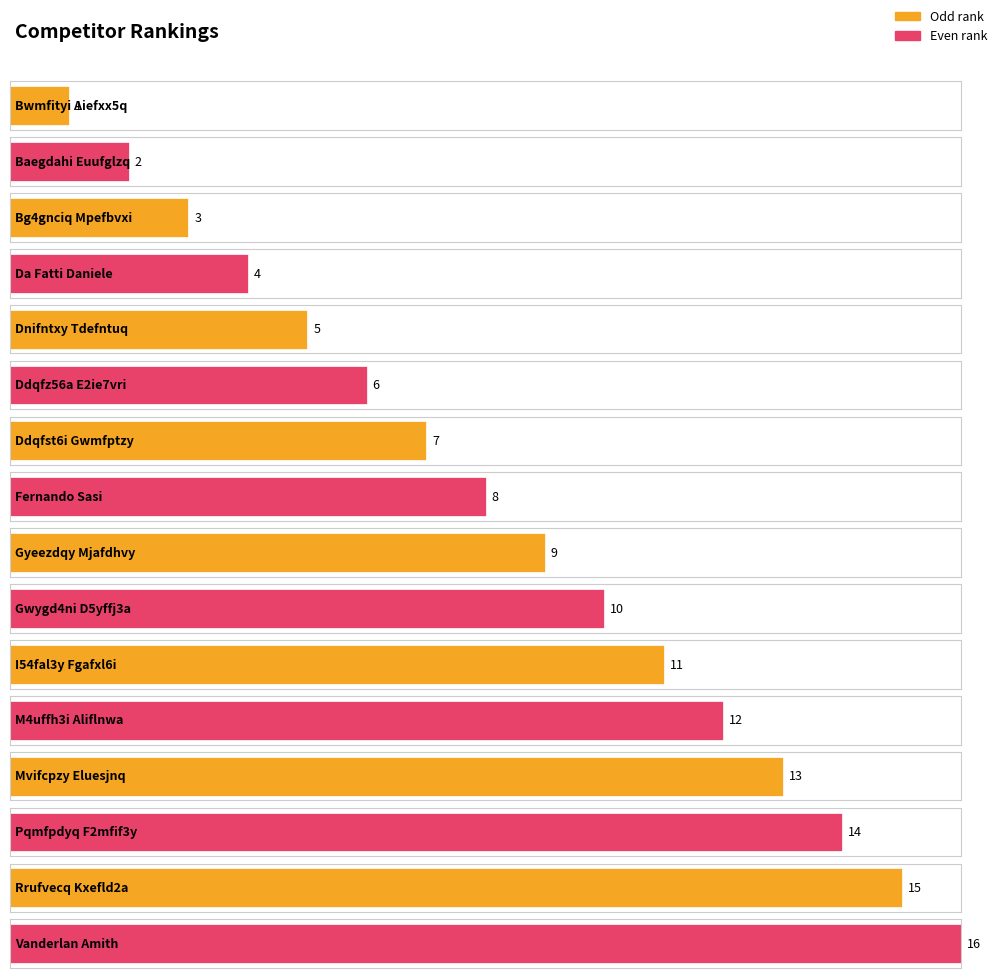

At which category does the chart reach its peak across all series?

Vanderlan Amith